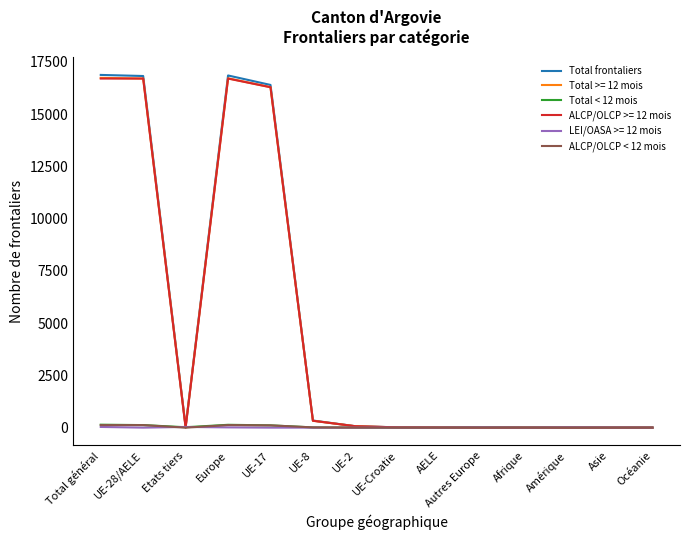

Which series has the widest spread of values?

Total frontaliers